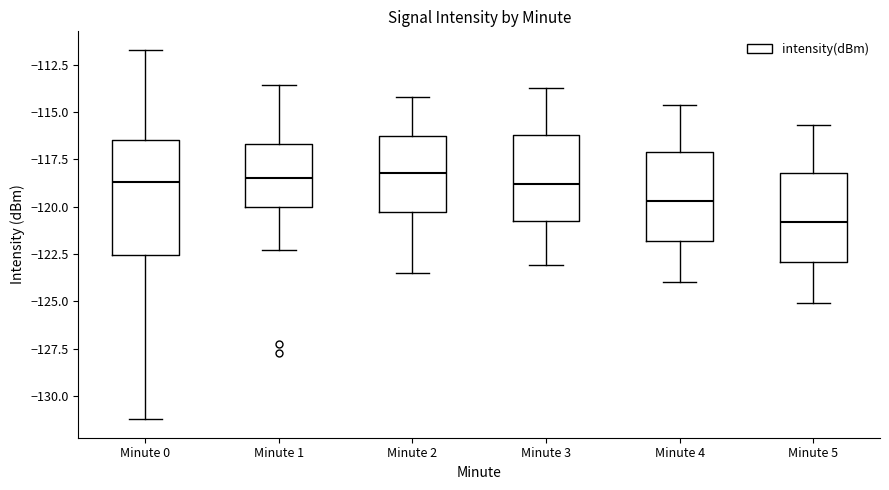

Reading left to right, transcribe this box plot: for each box, give where its median line is, the range the box spans, and where its two whiskers end, as read against the y-axis. The values are not printed on the chart, so give them approximately, as read against the axis.

Minute 0: median -118.5, box -122.5 to -116.5, whiskers -131.0 to -111.5
Minute 1: median -118.5, box -120.0 to -116.5, whiskers -122.5 to -113.5
Minute 2: median -118.0, box -120.5 to -116.0, whiskers -123.5 to -114.0
Minute 3: median -119.0, box -121.0 to -116.0, whiskers -123.0 to -113.5
Minute 4: median -119.5, box -122.0 to -117.0, whiskers -124.0 to -114.5
Minute 5: median -121.0, box -123.0 to -118.0, whiskers -125.0 to -115.5